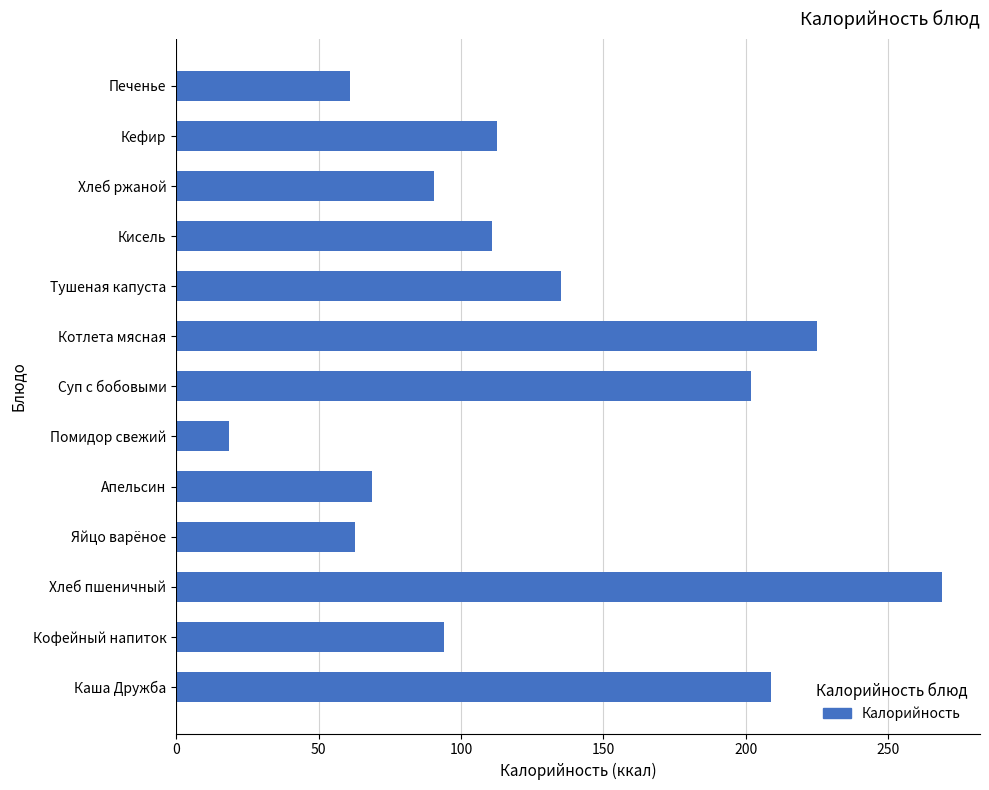

How many data points does each series have?

13